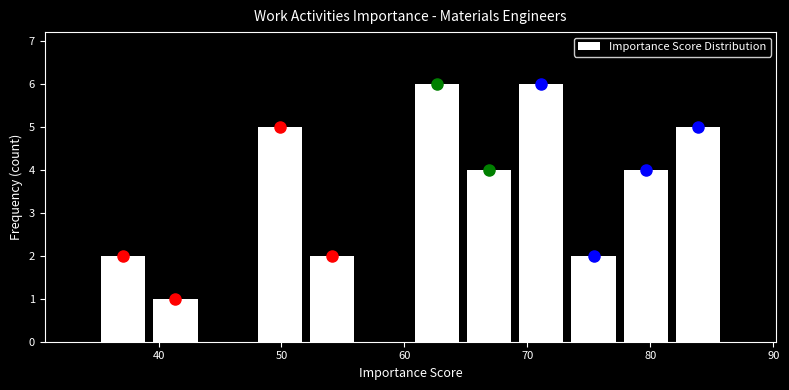

What is the height of the bar covering 69 to 73 on the x-axis? Neither the bar edges nor the heights are printed on the chart, so give them approximately, as read against the axes.

6